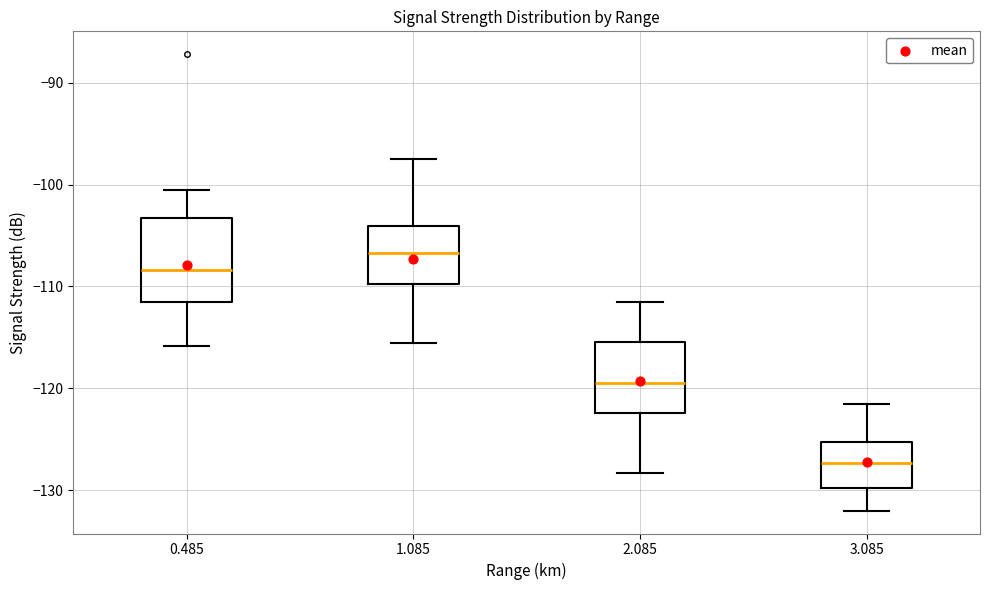

Reading left to right, transcribe this box plot: for each box, give where its median line is, the range the box spans, and where its two whiskers end, as read against the y-axis. The values are not printed on the chart, so give them approximately, as read against the axis.

0.485: median -108, box -112 to -103, whiskers -116 to -100
1.085: median -107, box -110 to -104, whiskers -115 to -97
2.085: median -119, box -122 to -115, whiskers -128 to -111
3.085: median -127, box -130 to -125, whiskers -132 to -121